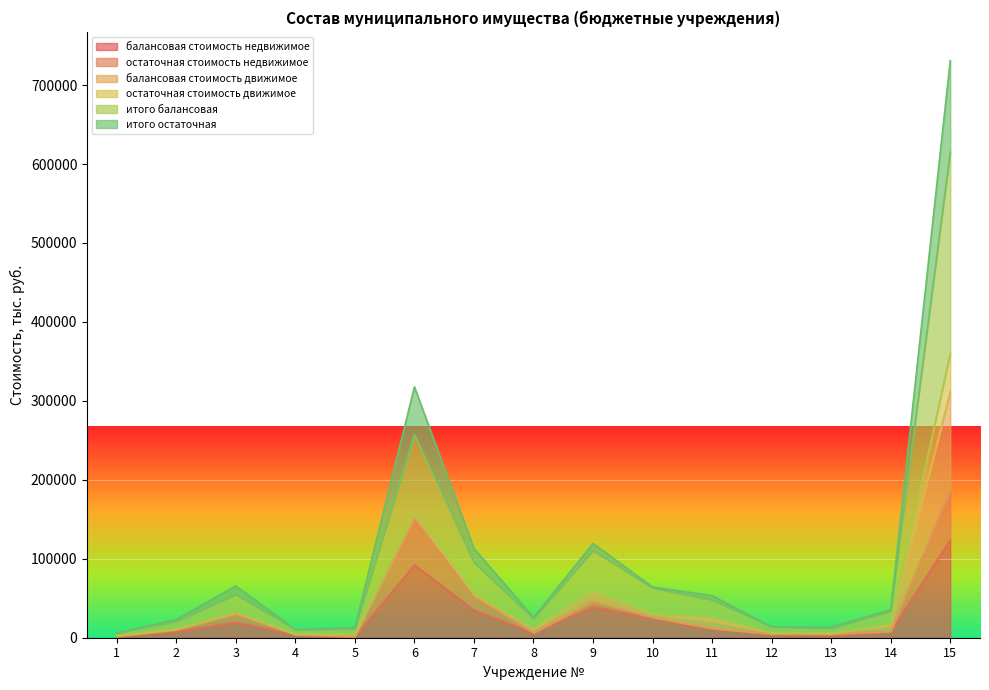

What is the value of the итого балансовая point at the 2nd from the left?

20628.5